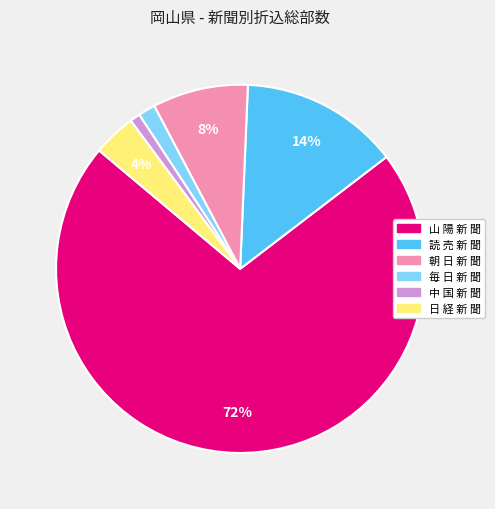

The 毎 日 新 聞 slice represents 2% of the pie. True or false?

True